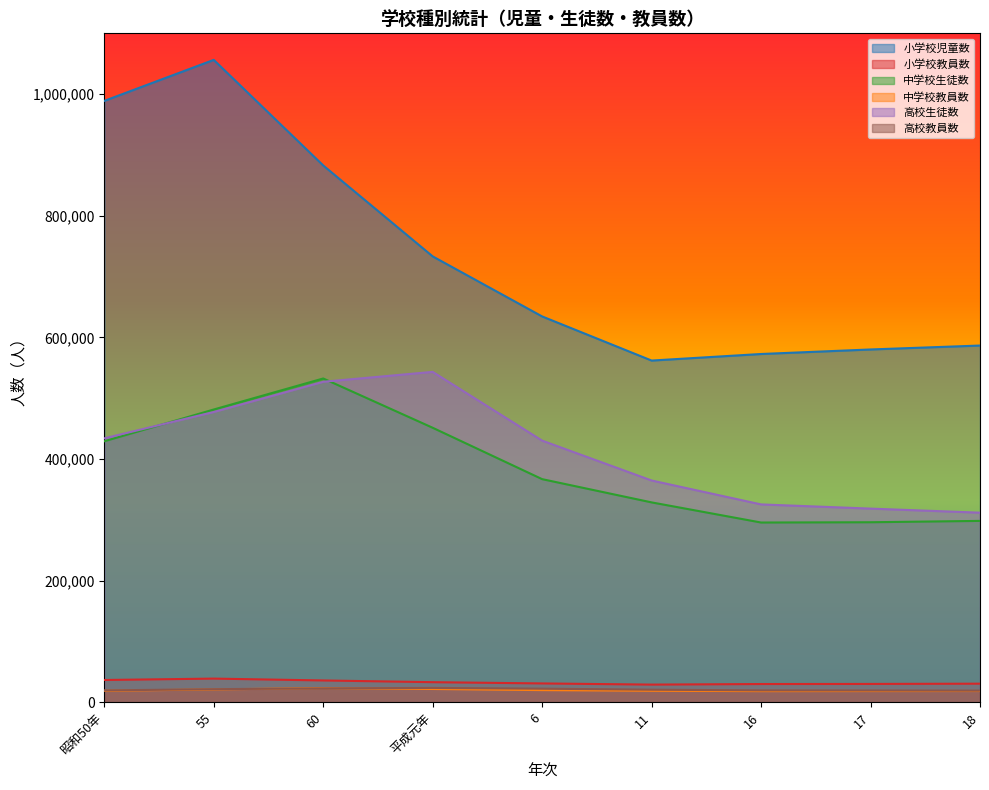

What is the difference between the maximum and second lowest values in the 中学校生徒数 series?

236470